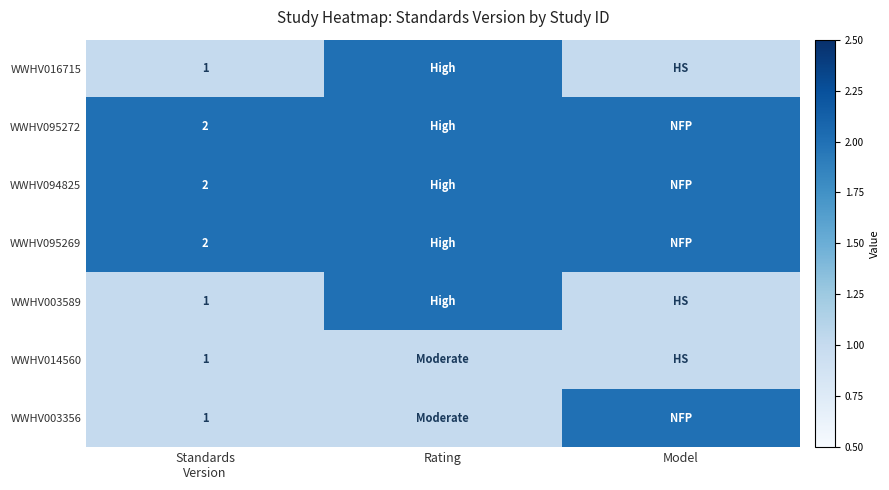

The value of WWHV014560 at Standards Version is 0. True or false?

False